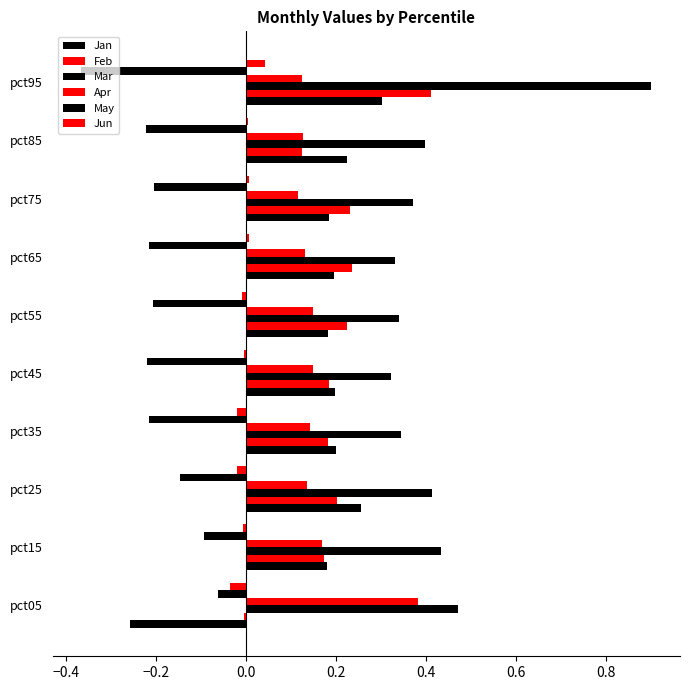

Count the number of categories in the chart.

10